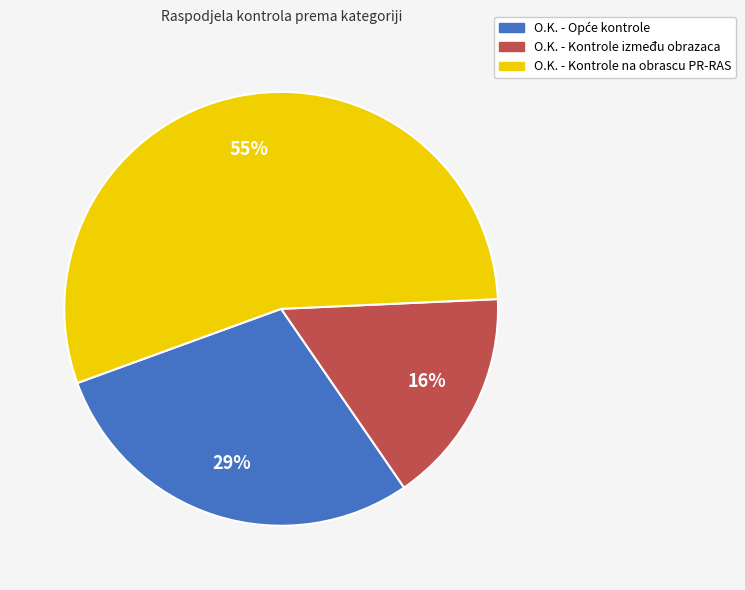

What percentage is the O.K. - Kontrole na obrascu PR-RAS slice, to the nearest percent?

55%